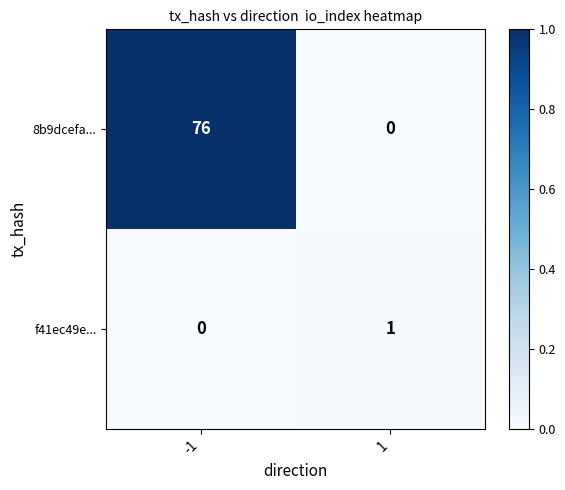

How many categories are shown in the chart?

2